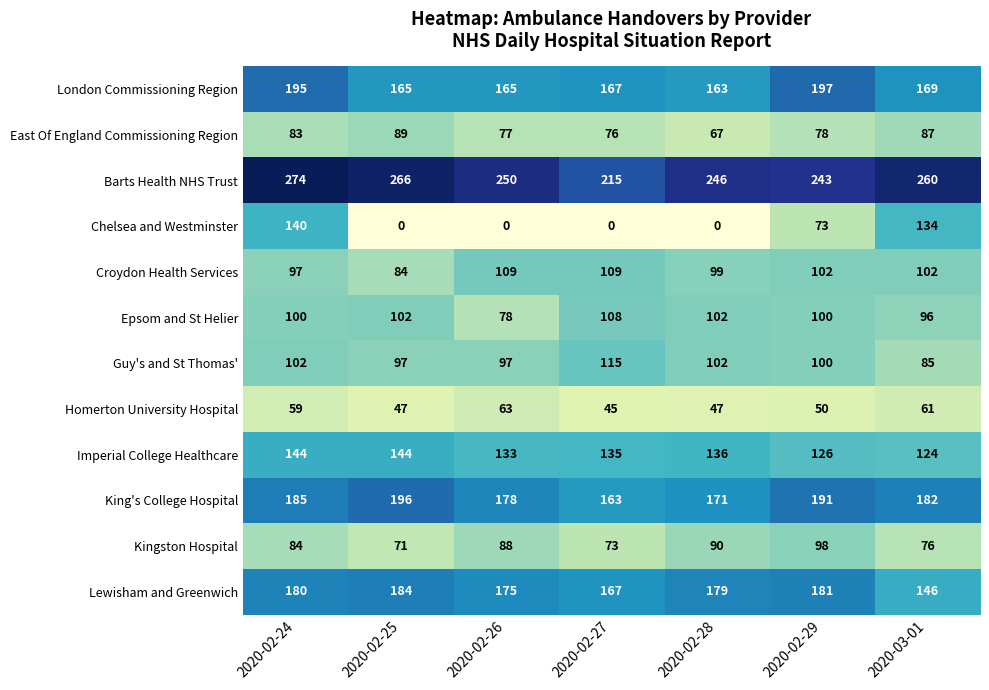

How many data points does each series have?

7